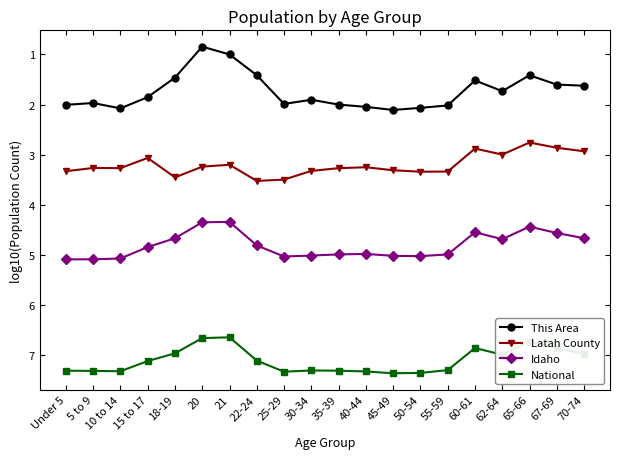

Rank the series by their maximum value, from lowest to highest.

This Area, Latah County, Idaho, National